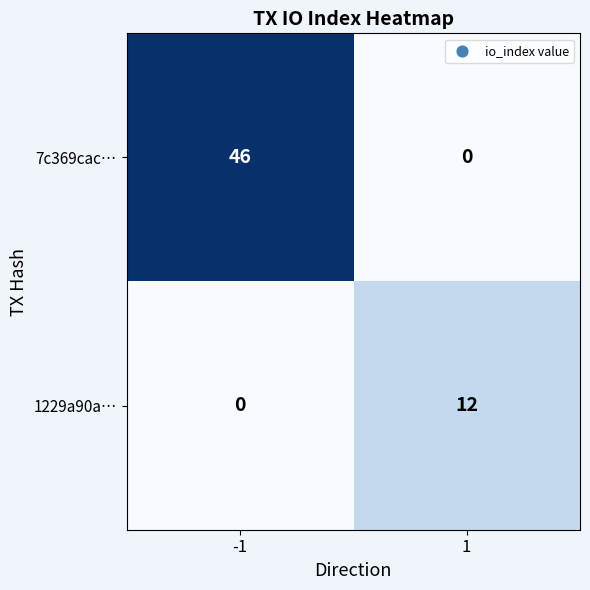

What is the spread (max minus min) of values at -1?

46